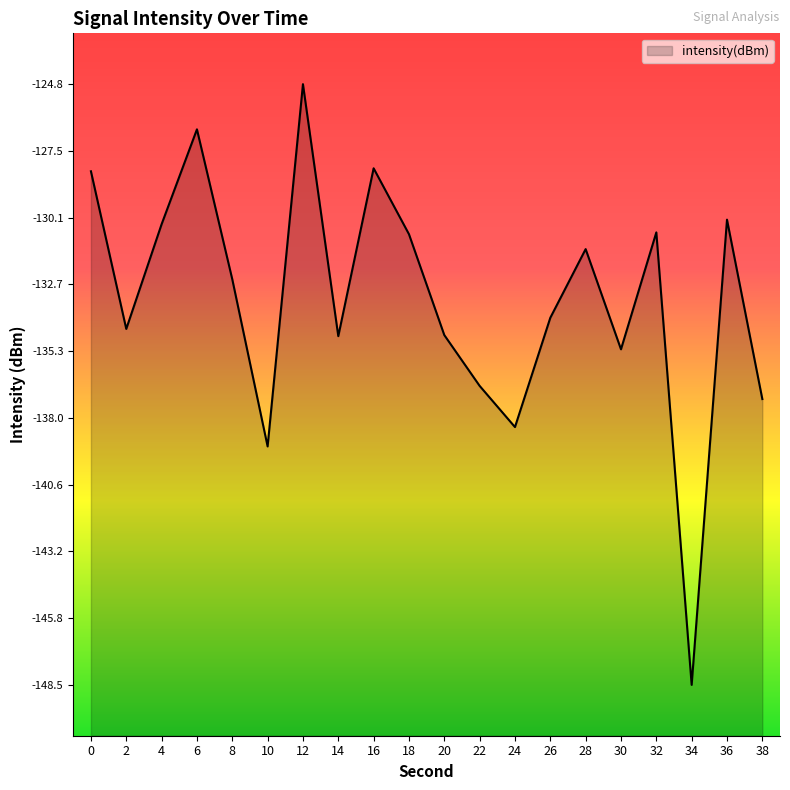

Rank the categories by value from highest to lowest.

12, 6, 16, 0, 36, 4, 32, 18, 28, 8, 26, 2, 20, 14, 30, 22, 38, 24, 10, 34